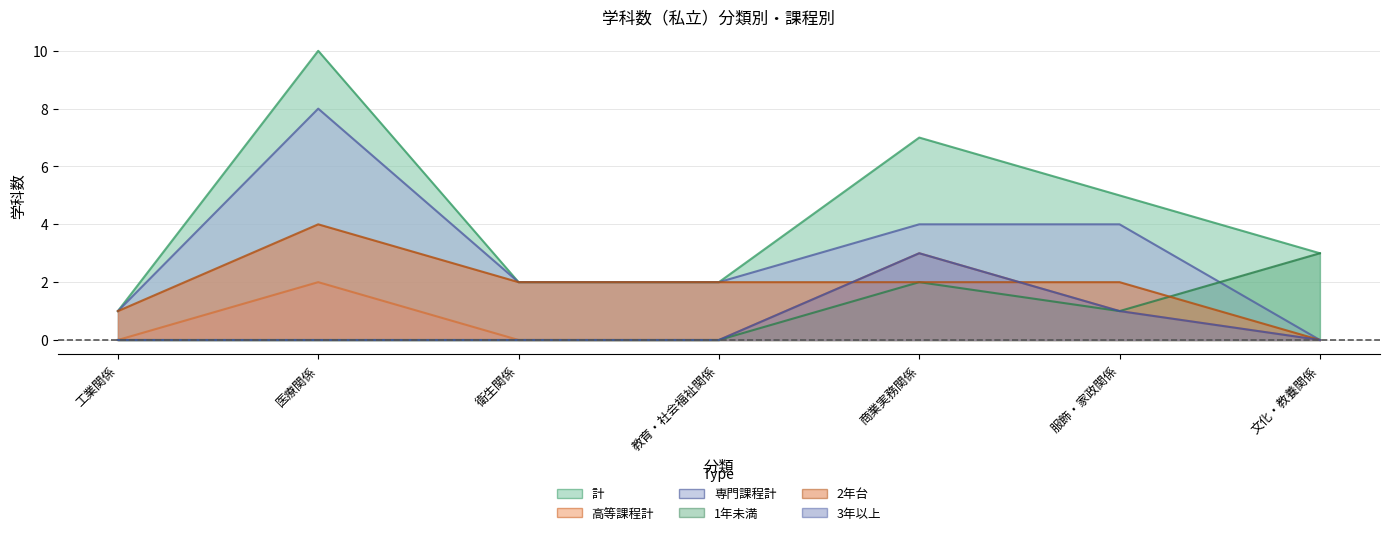

What is the value of the 2年台(col_8) point at the 5th from the left?

2